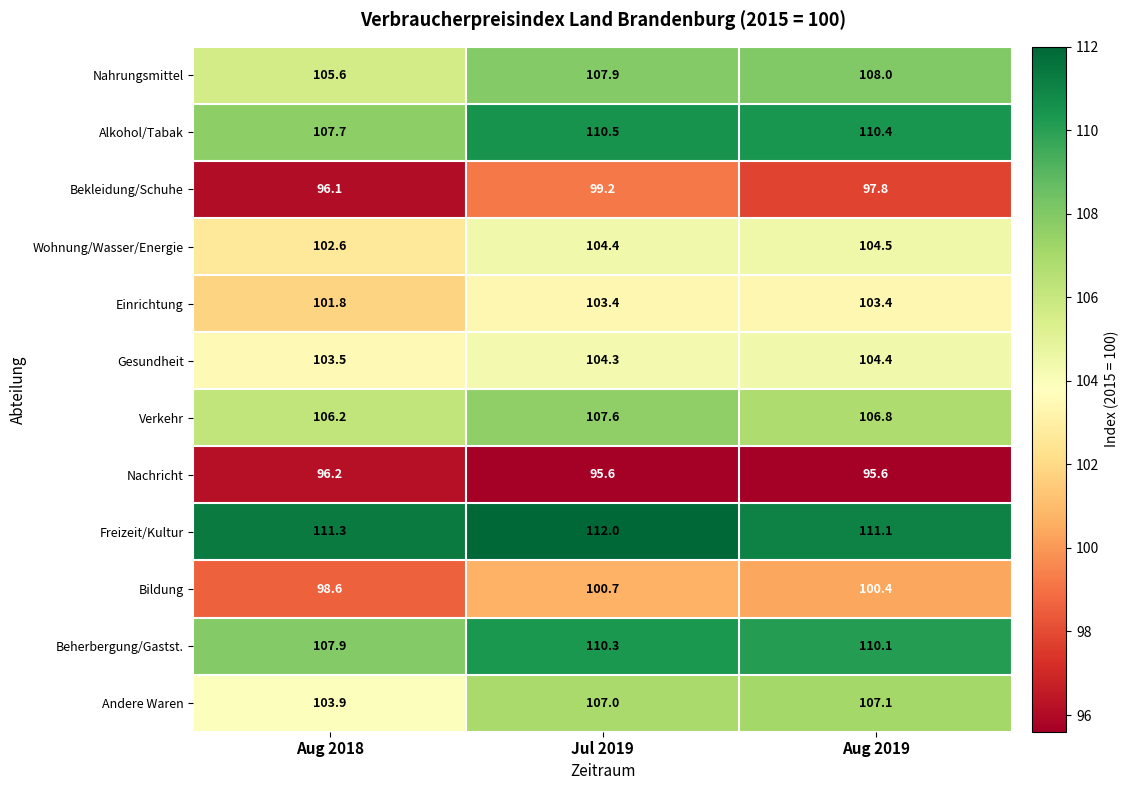

What is the total value across all series at Aug 2018?

1241.4